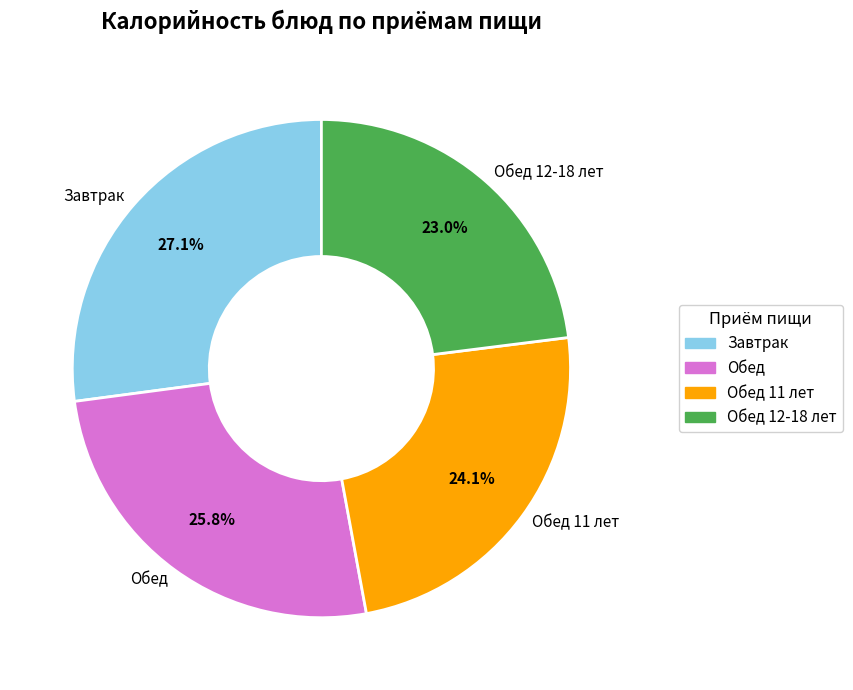

How much of the chart is everything except Обед 11 лет?

75.9%